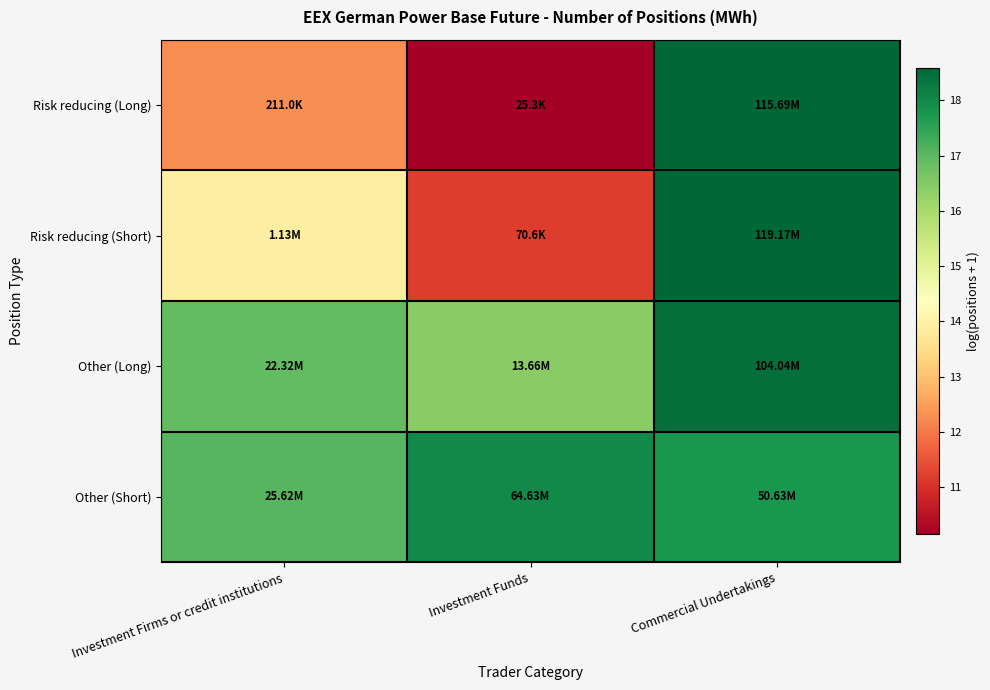

Which category has the highest value across all series?

Commercial Undertakings